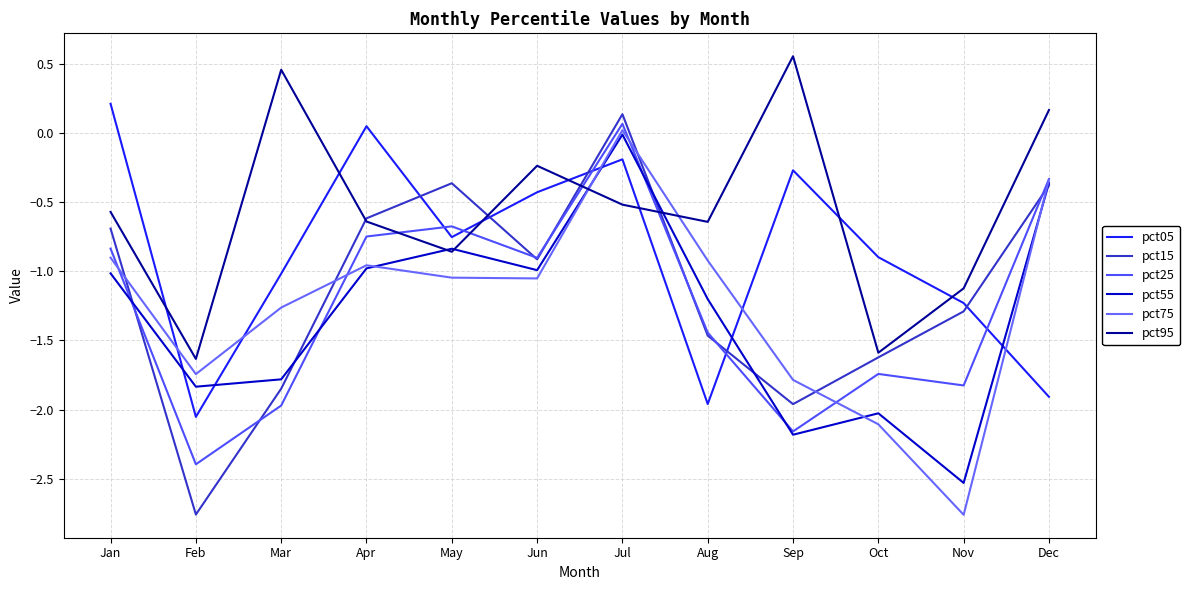

True or false: pct15 has a value of -0.9 at Jun.

True